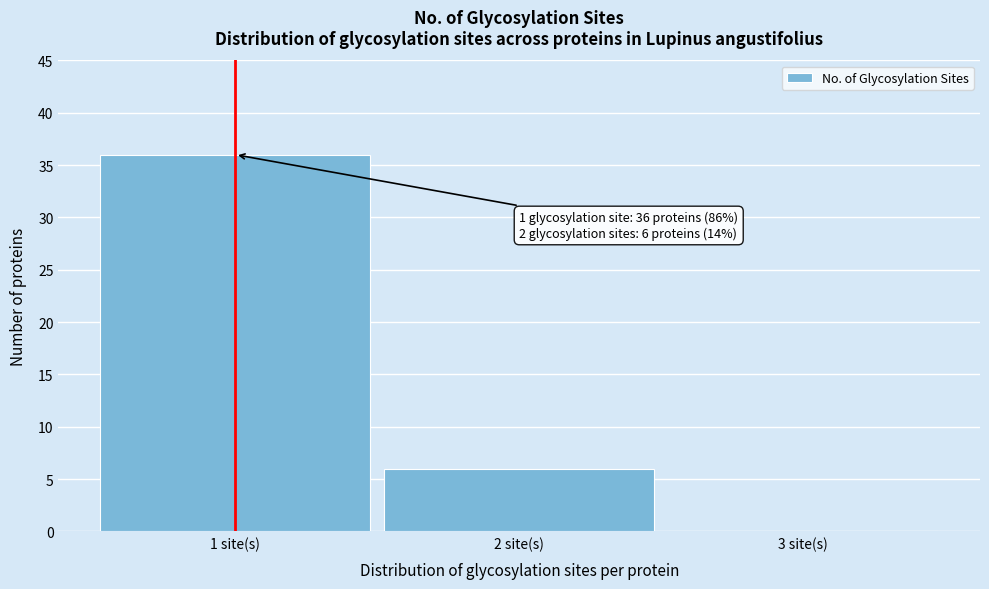

Which range on the x-axis has the tallest bar?

0.5 to 1.5